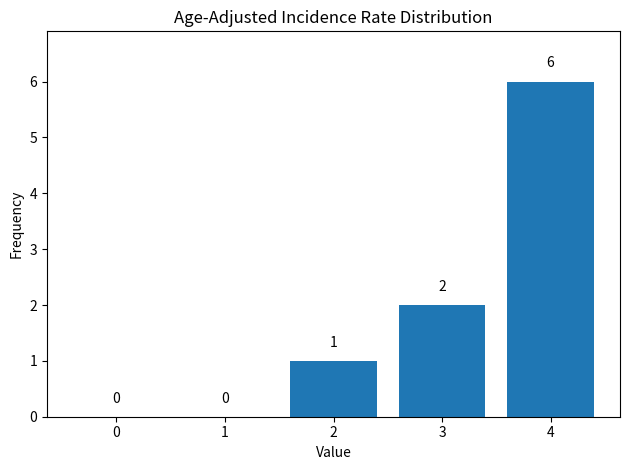

Reading left to right, what are all the values shown in this chart?

0=0	1=0	2=1	3=2	4=6